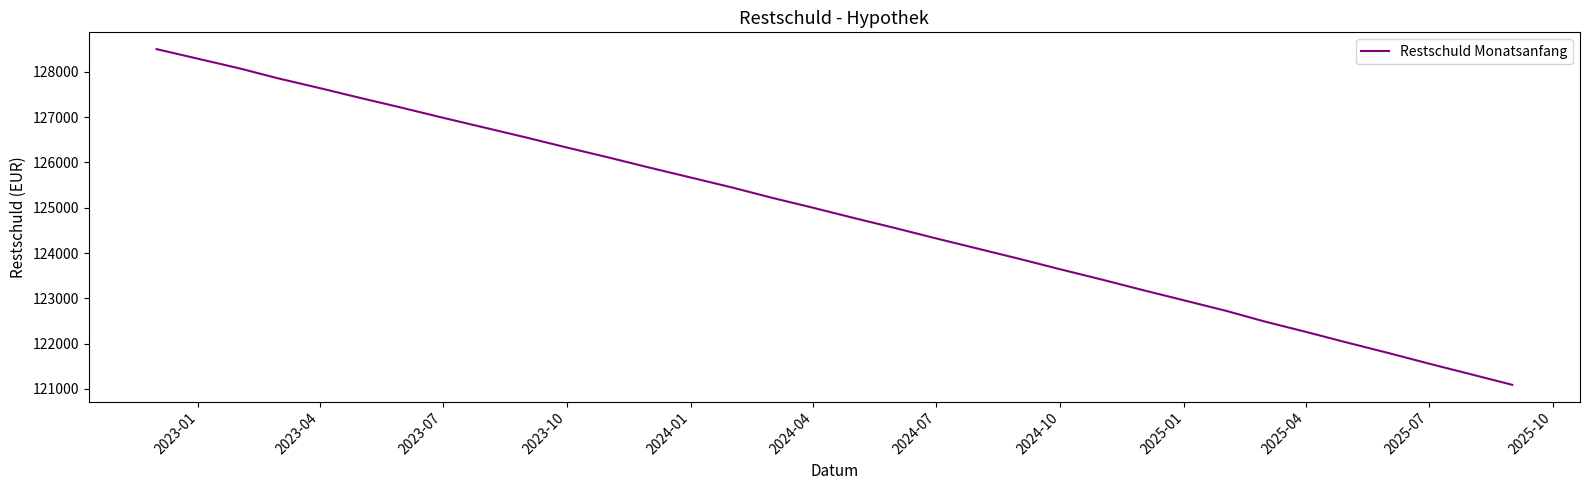

What is the greatest value displayed?

128500.0